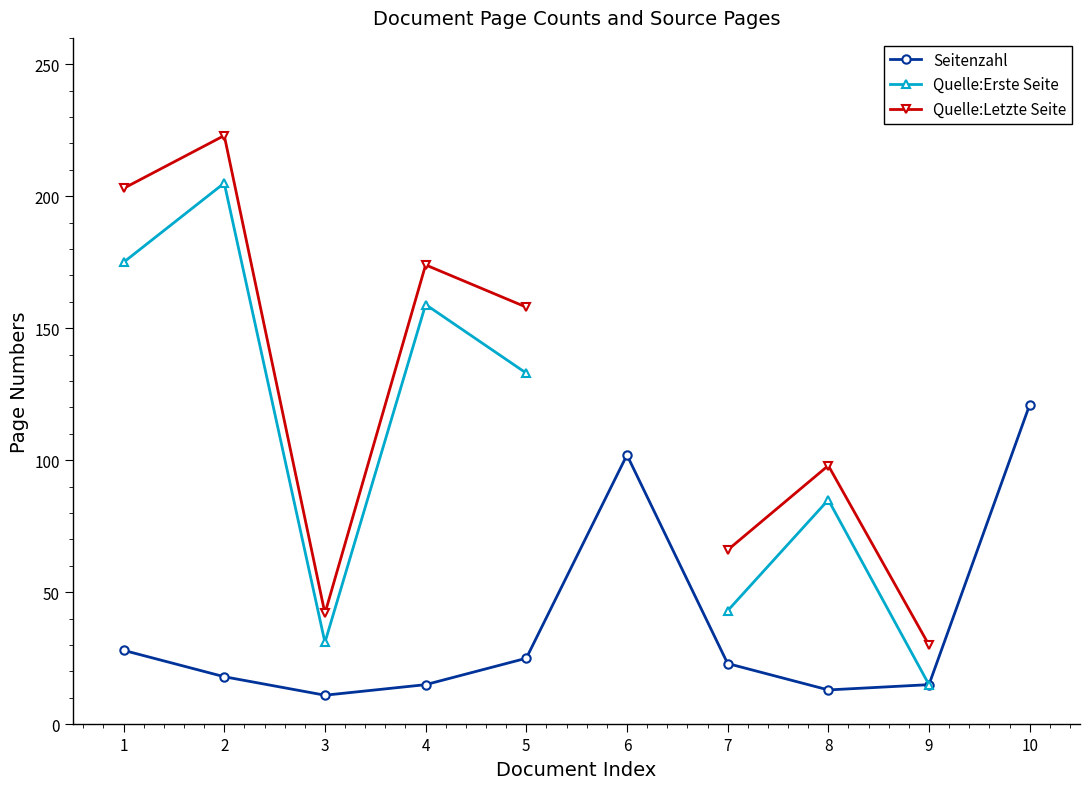

What is the minimum value shown in the chart?

11.0